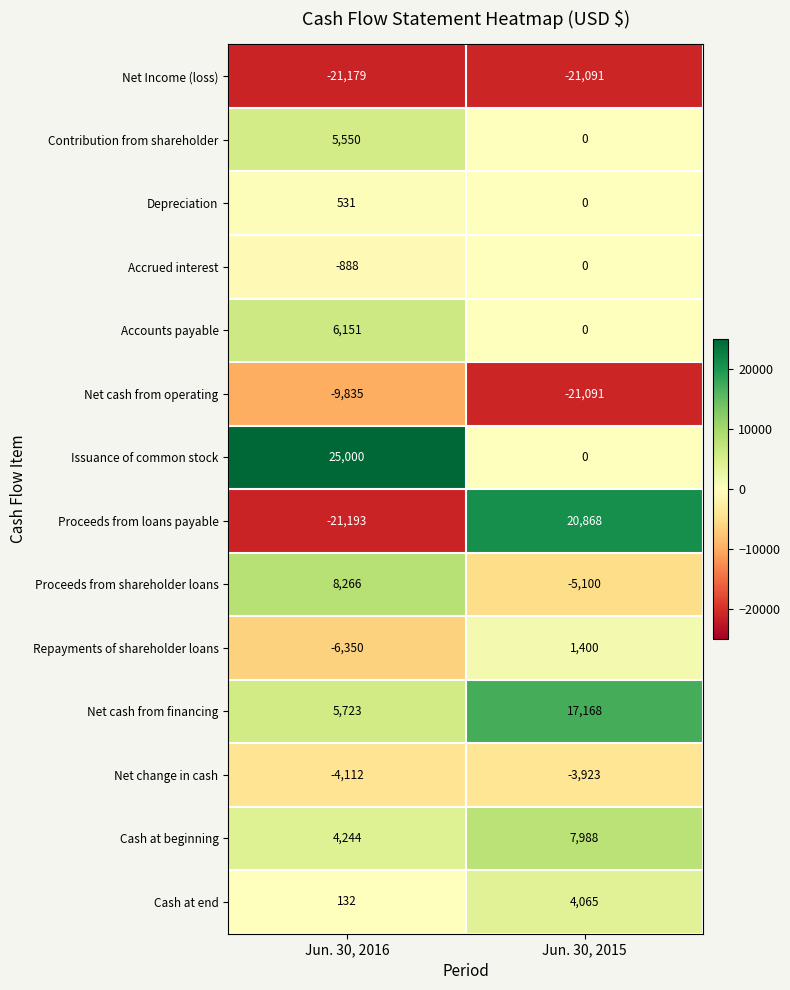

How many values in Proceeds from shareholder loans are above zero?

1